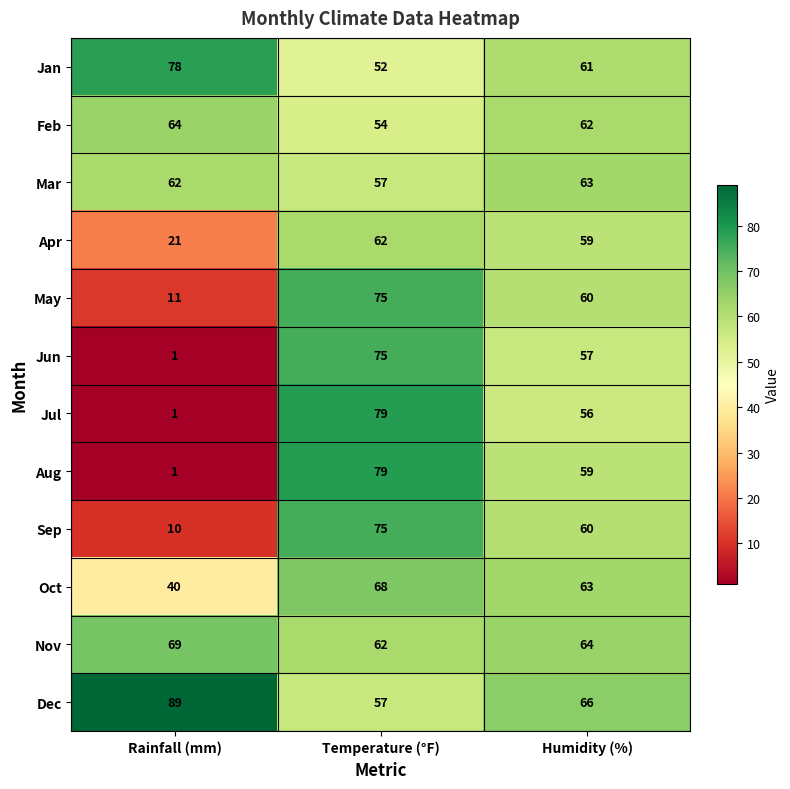

Which category has the highest value in the Mar series?

Humidity (%)